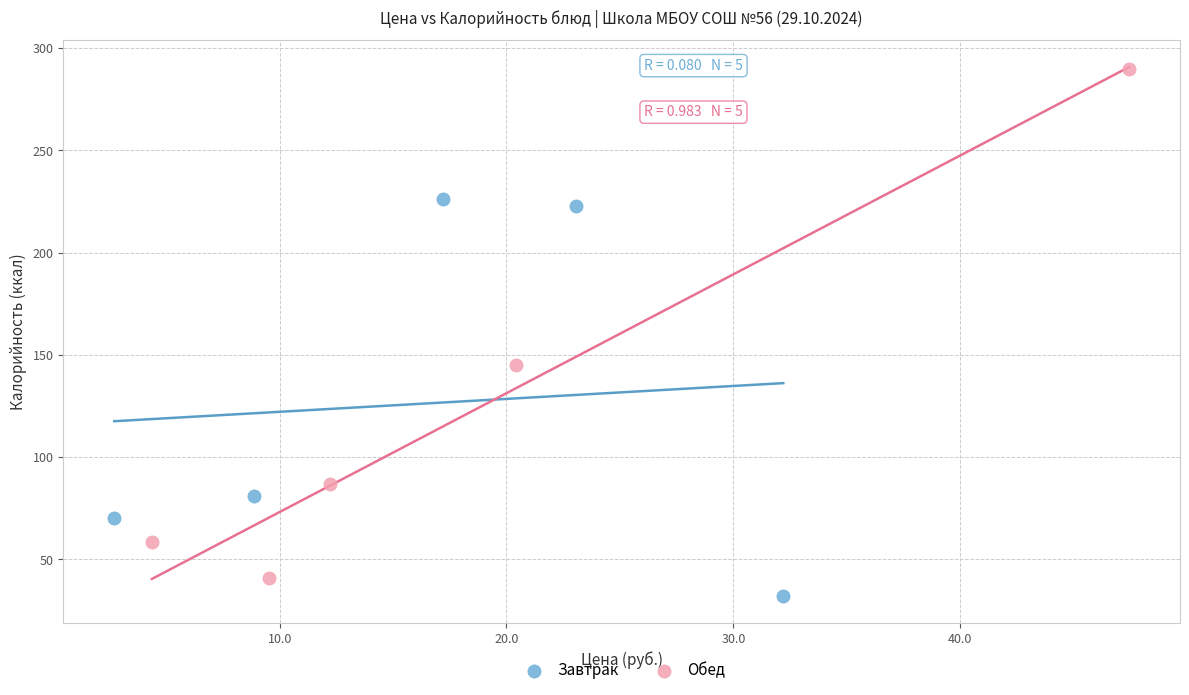

Which series has the widest spread of Y values?

Обед